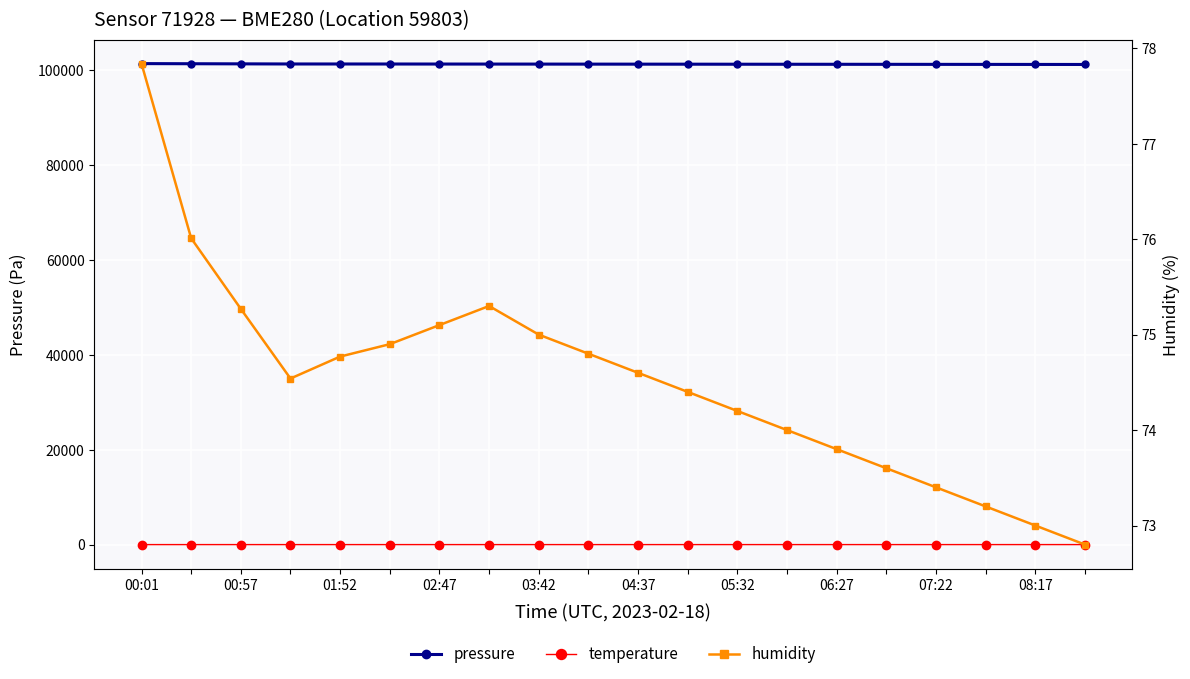

List the series in order of their peak value, lowest first.

temperature, humidity, pressure